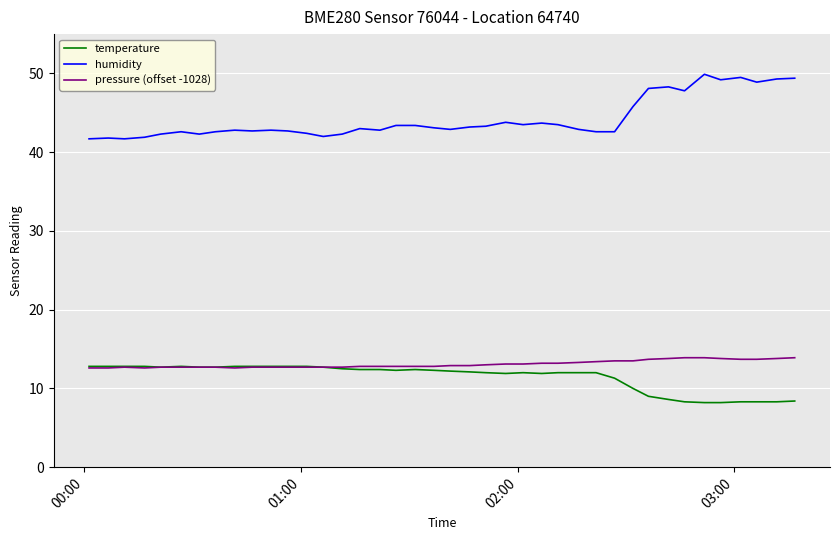

Which series has the largest total across all categories?

humidity